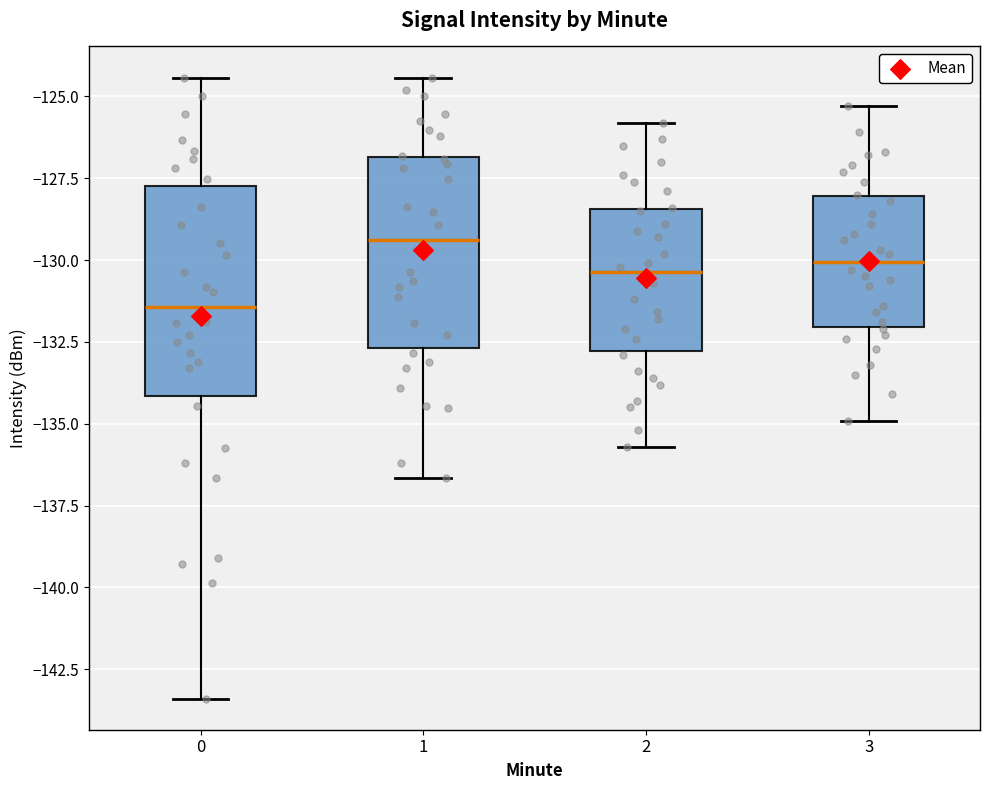

Which box is the tallest, from its lower edge to its upper edge?

0